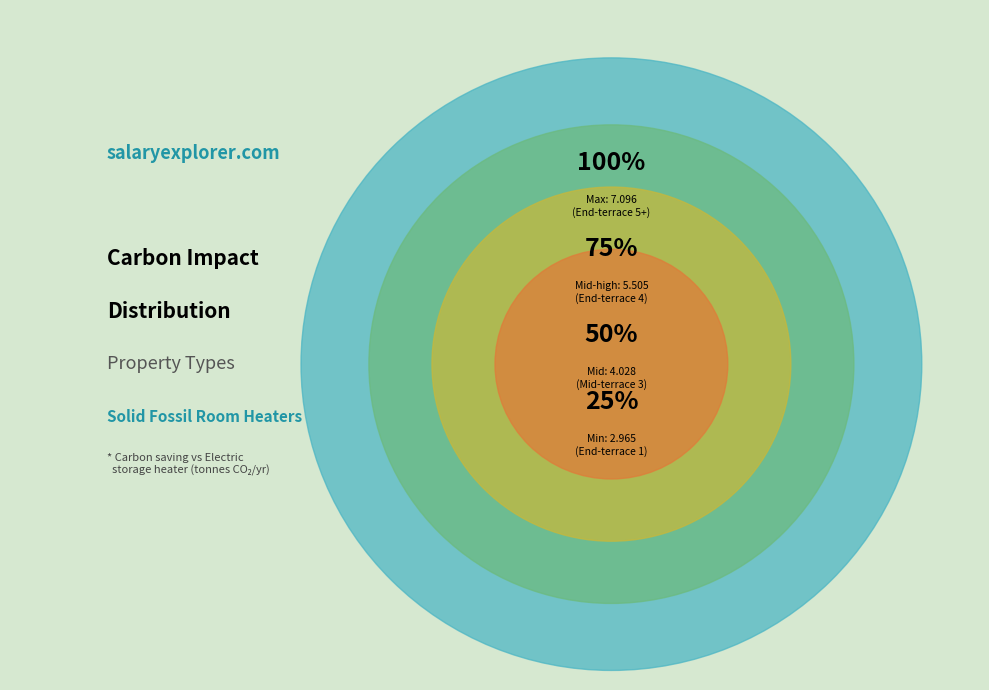

Is End-terrace 1 the majority of the pie?

No